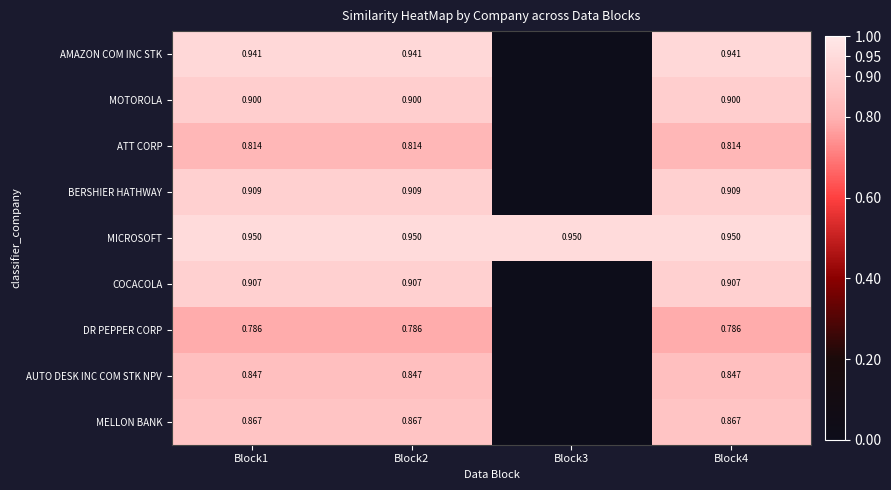

Is the value of ATT CORP at Block1 greater than the value of AUTO DESK INC COM STK NPV at Block4?

No